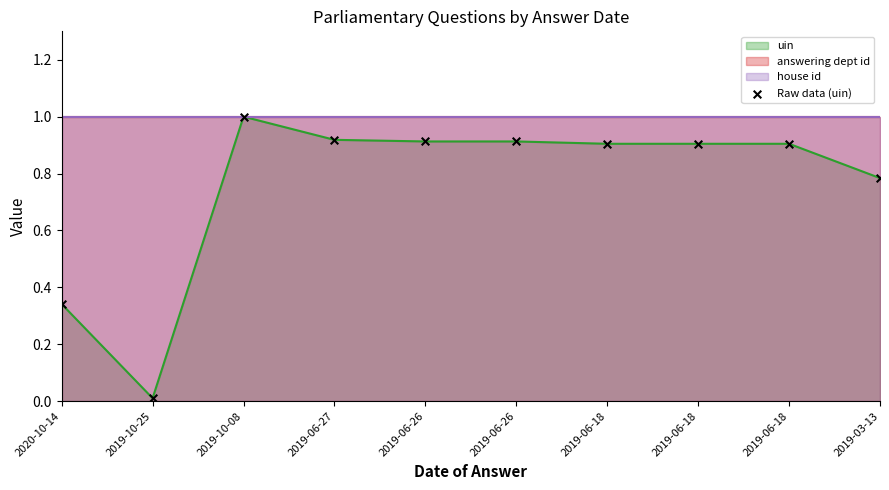

What is the change in value from 2019-10-25 to 2019-06-18?

+0.9